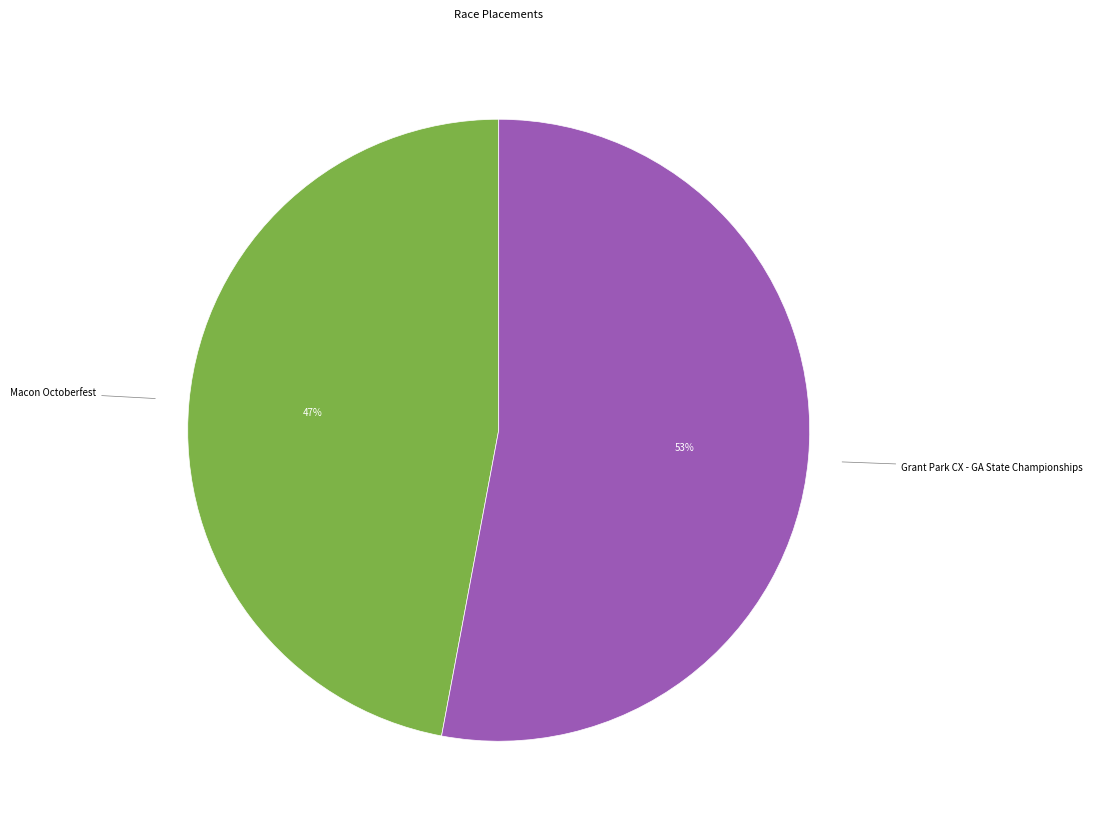

To the nearest percent, what is the difference between the largest and smallest slice percentages?

6%